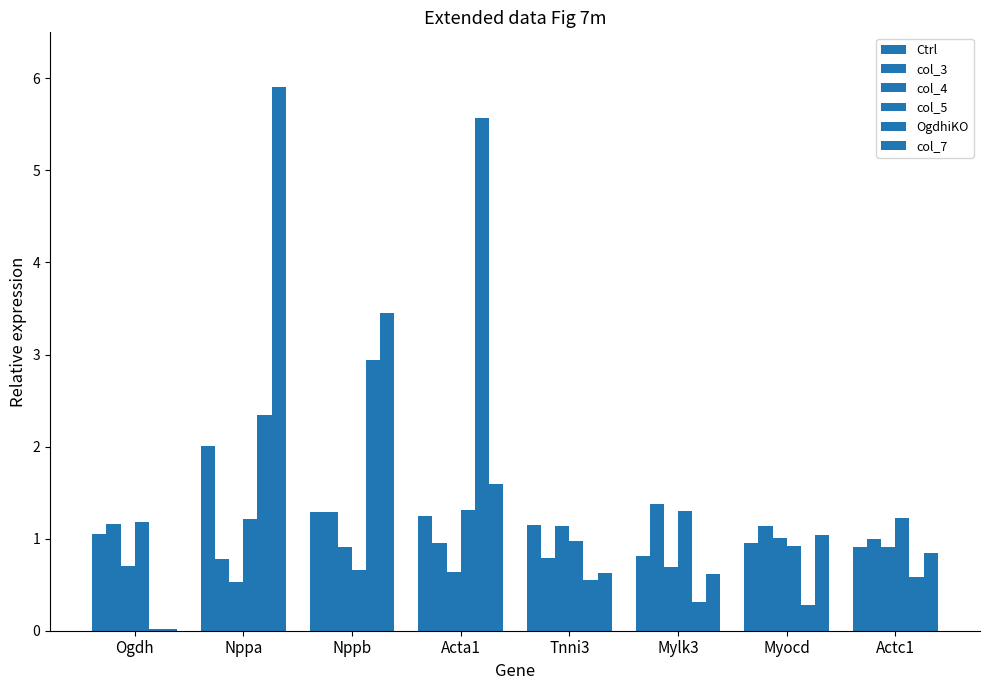

What is the maximum value for col_5?

1.3